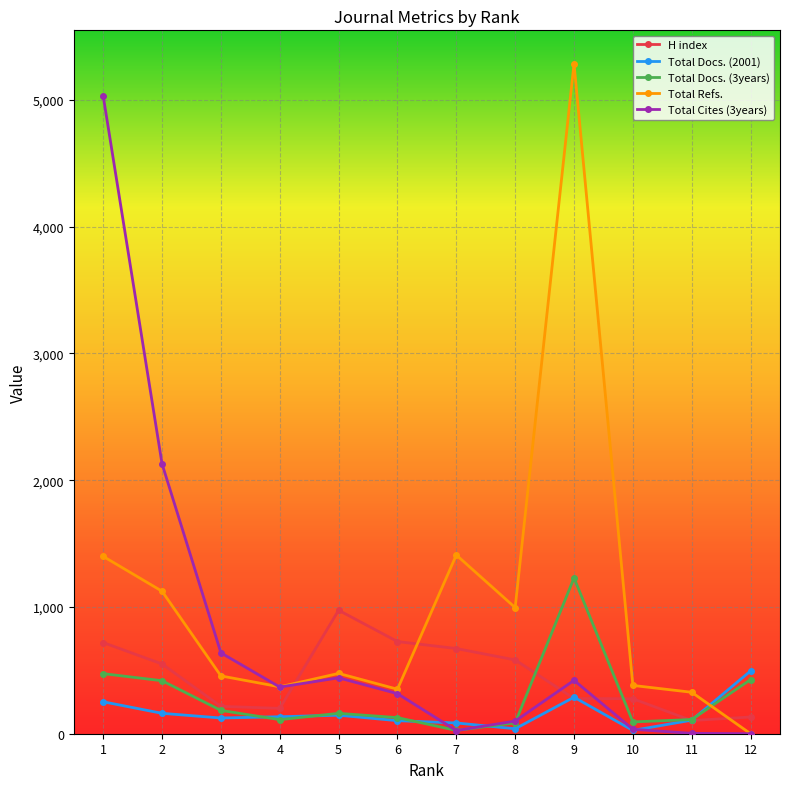

Where is the first local minimum for Total Docs. (3years)?

4